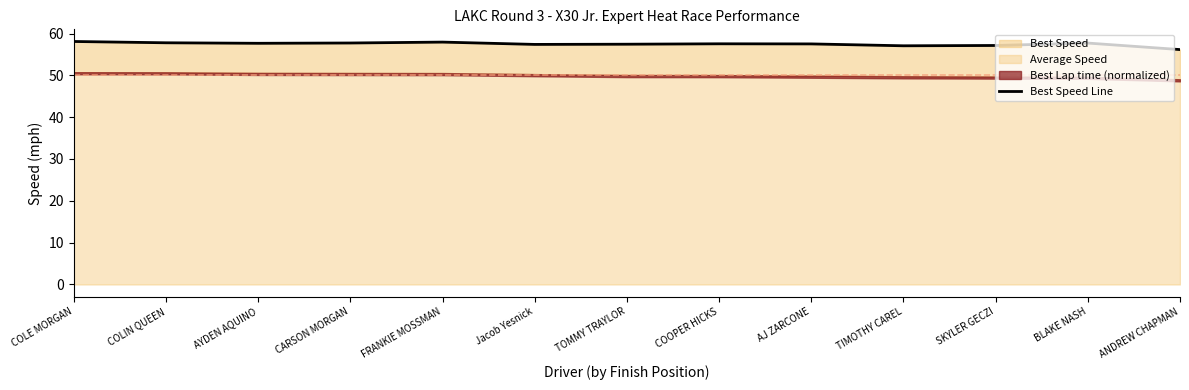

How many interior local peaks (higher than both neighbors) does the data have?

3